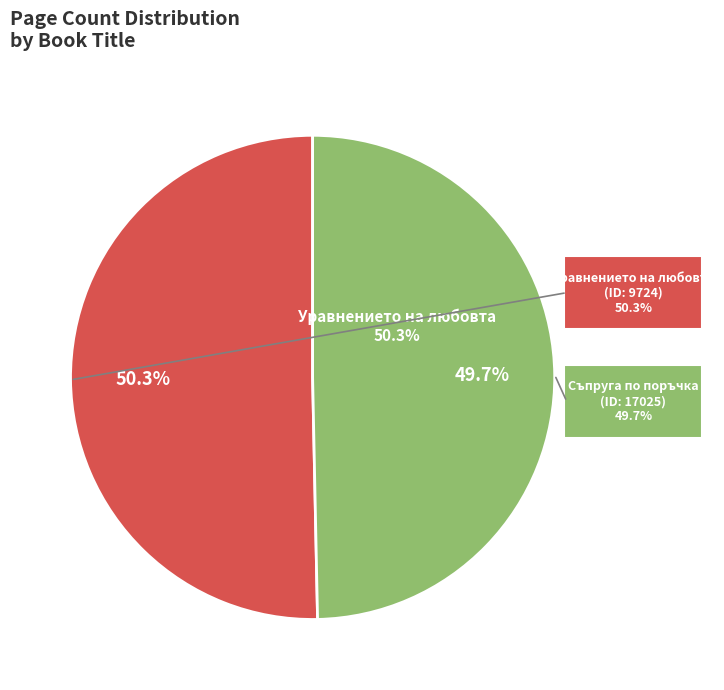

How many slices are in this pie chart?

2